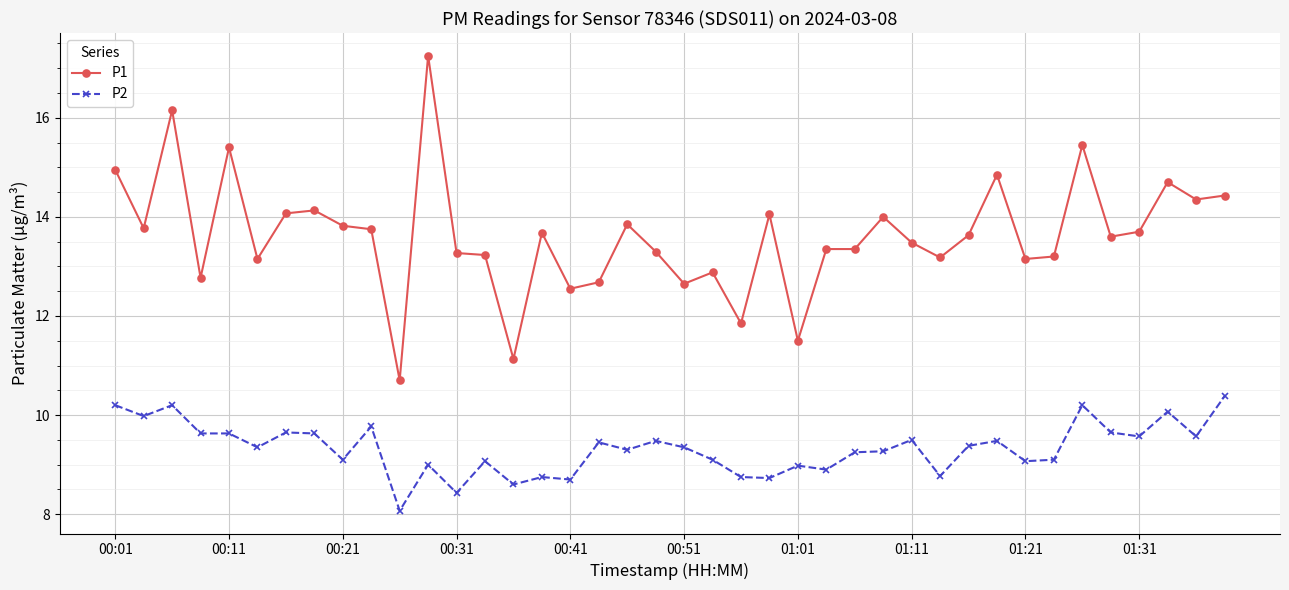

True or false: P1 and P2 intersect in this chart.

False